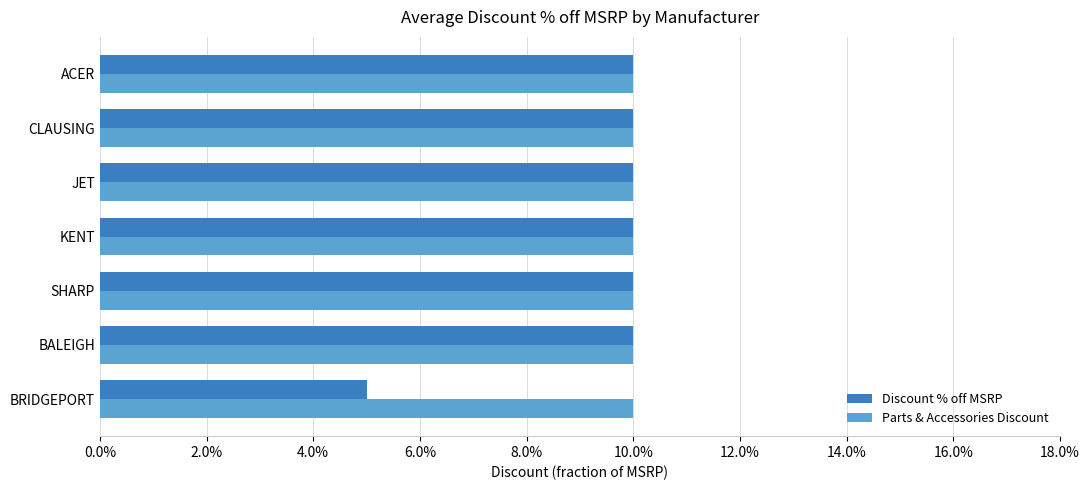

At how many categories does at least one series exceed 0?

7